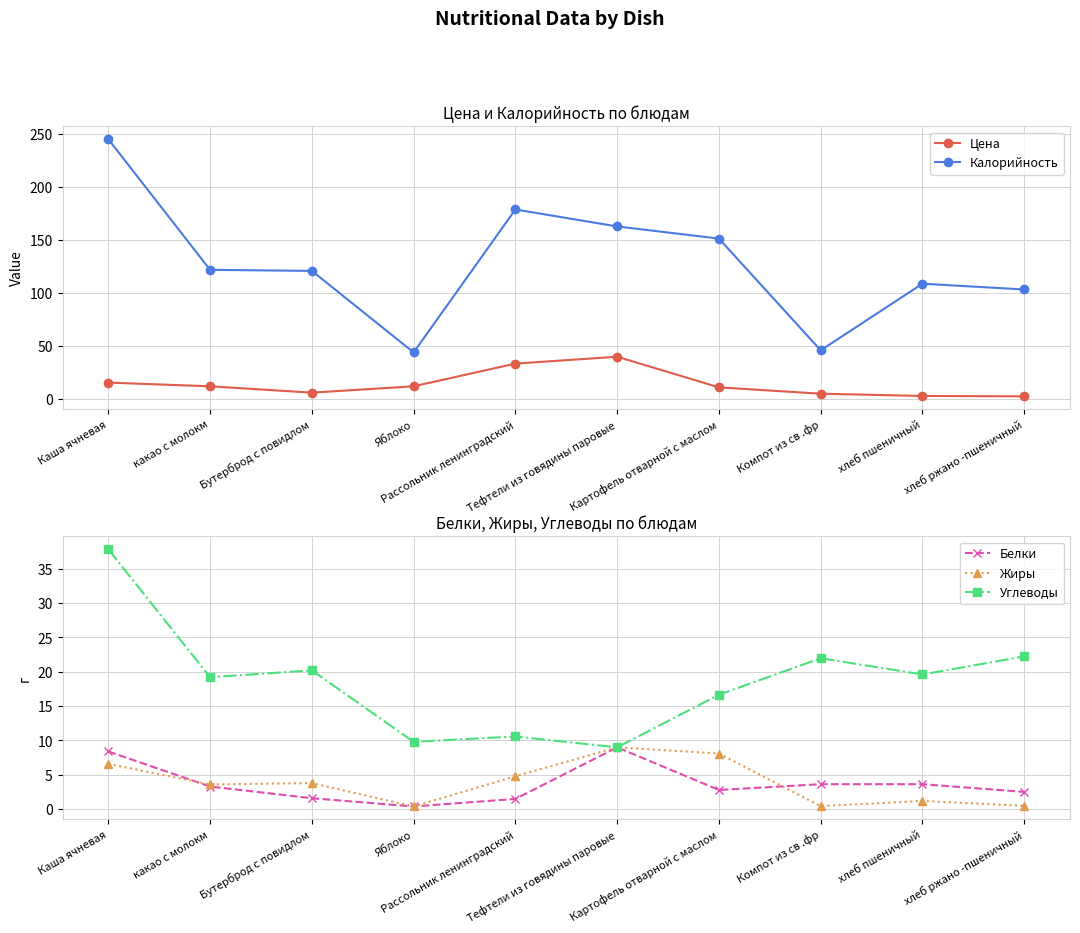

What is the value of the Калорийность point at the 5th from the left?

179.0